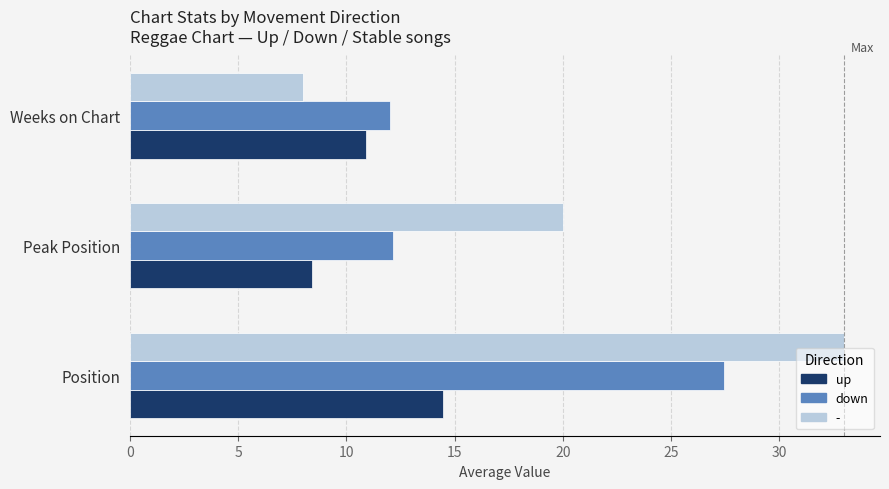

What is the maximum value for down?

27.4